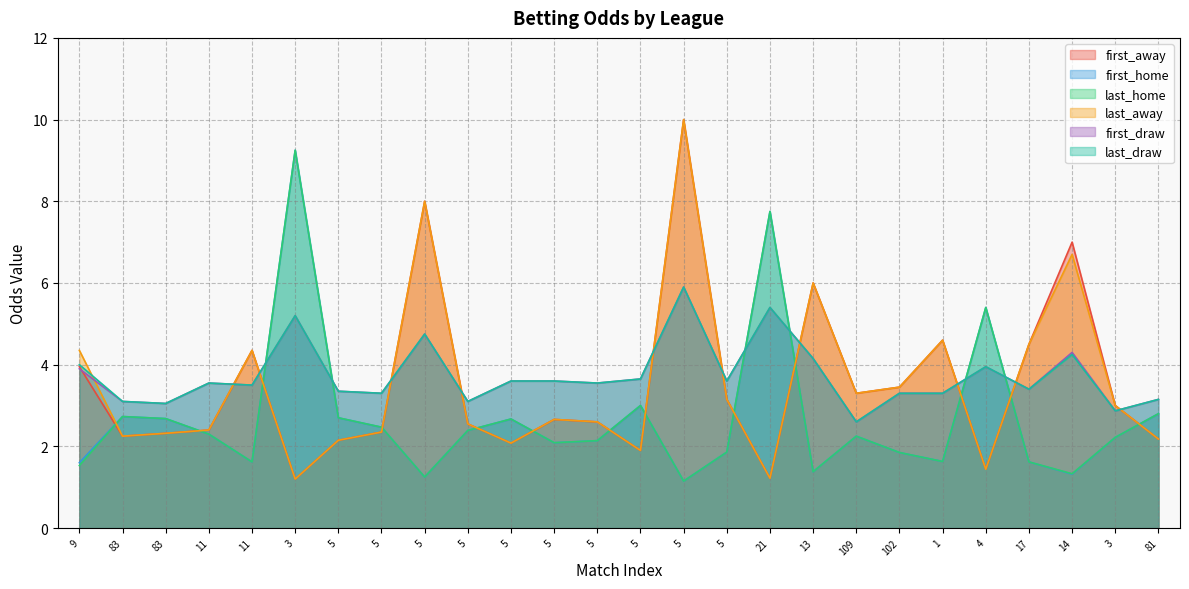

True or false: last_draw has a value of 1.8 at 1.

False